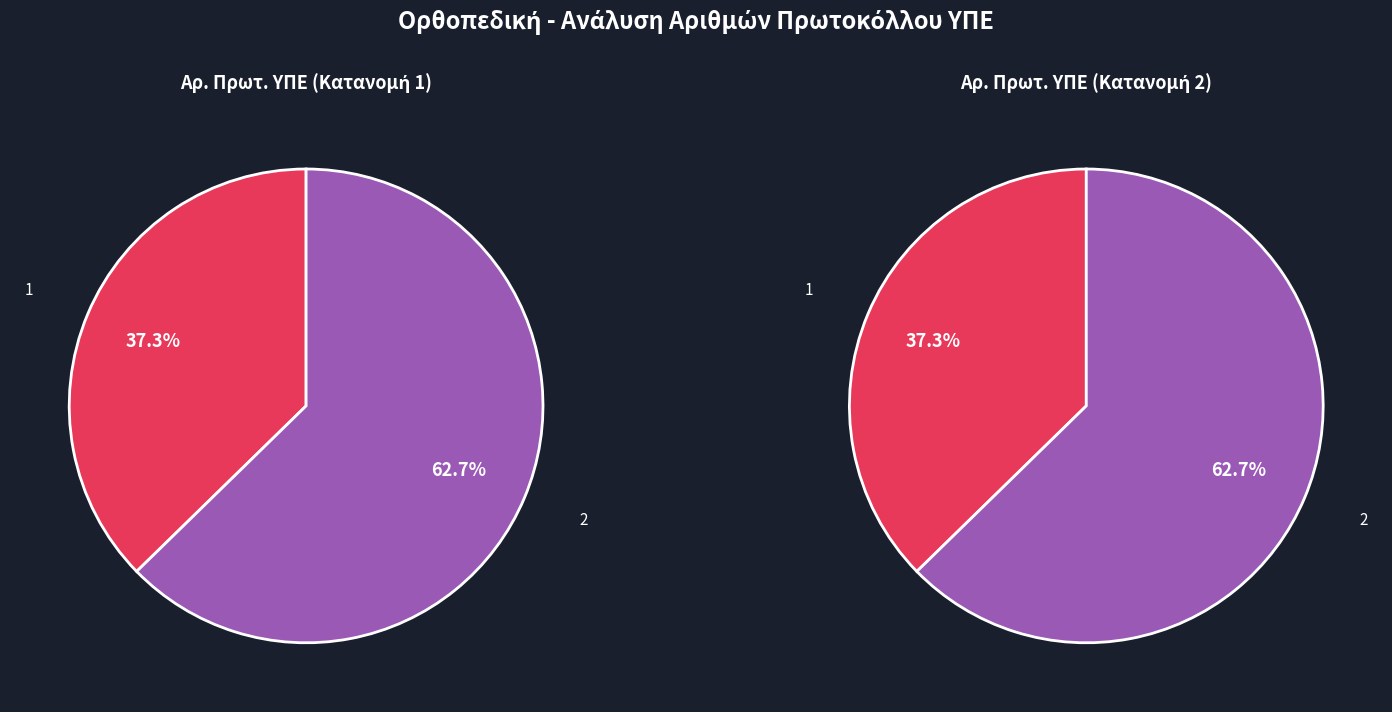

Is 1 the majority of the pie?

No